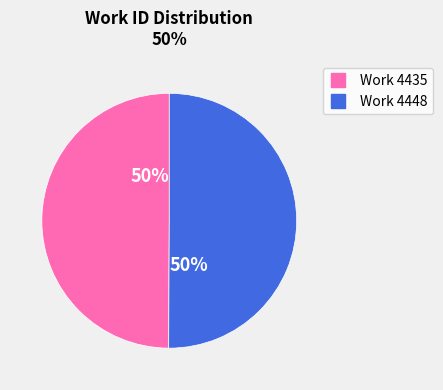

To the nearest percent, what percentage of the pie is Work 4435?

50%